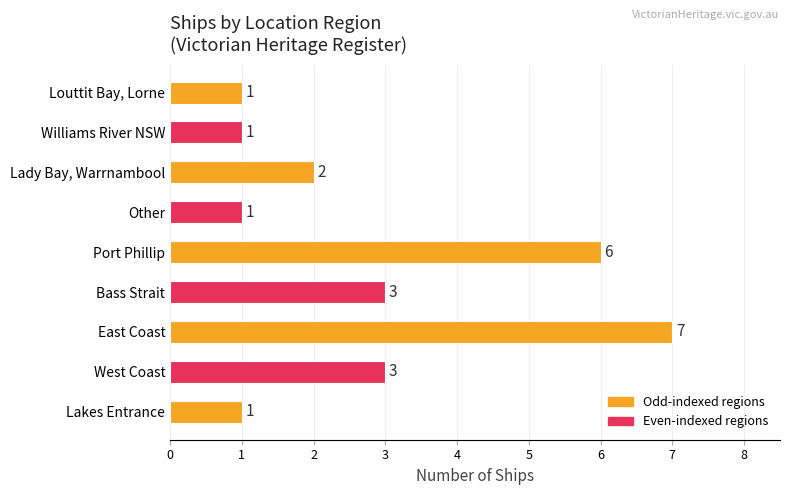

What is the sum of the values at East Coast and Port Phillip?

13